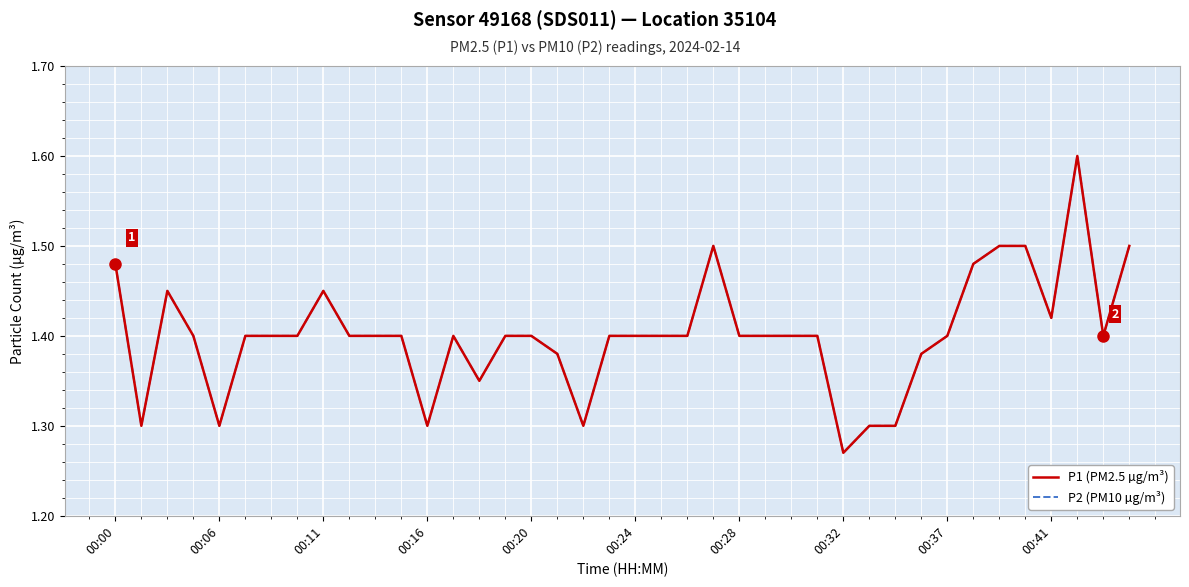

True or false: P2 (PM10 µg/m³) and P1 (PM2.5 µg/m³) cross at least once.

False